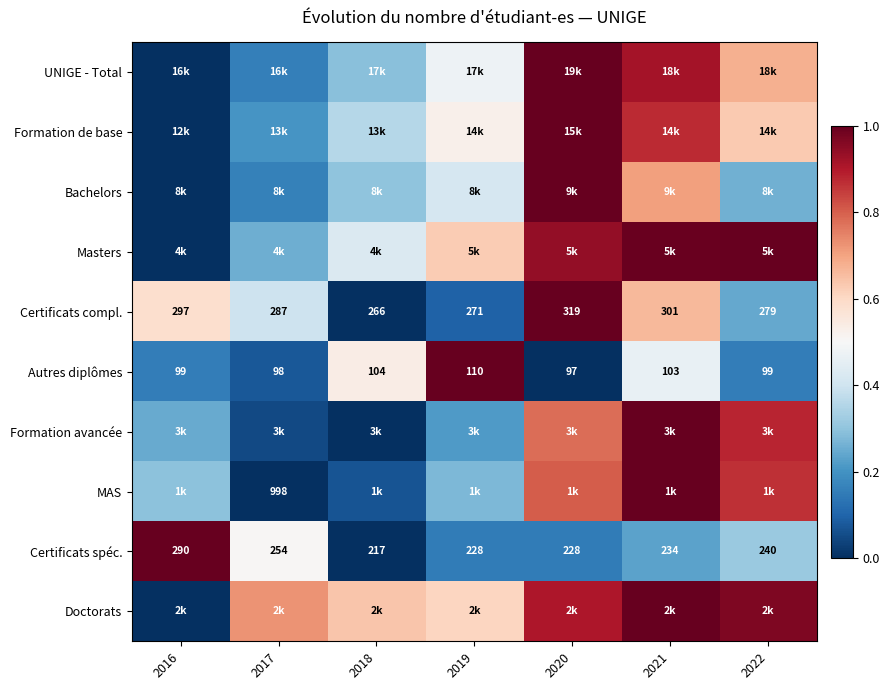

True or false: Formation avancée has a value of -0.6 at 2018.

False